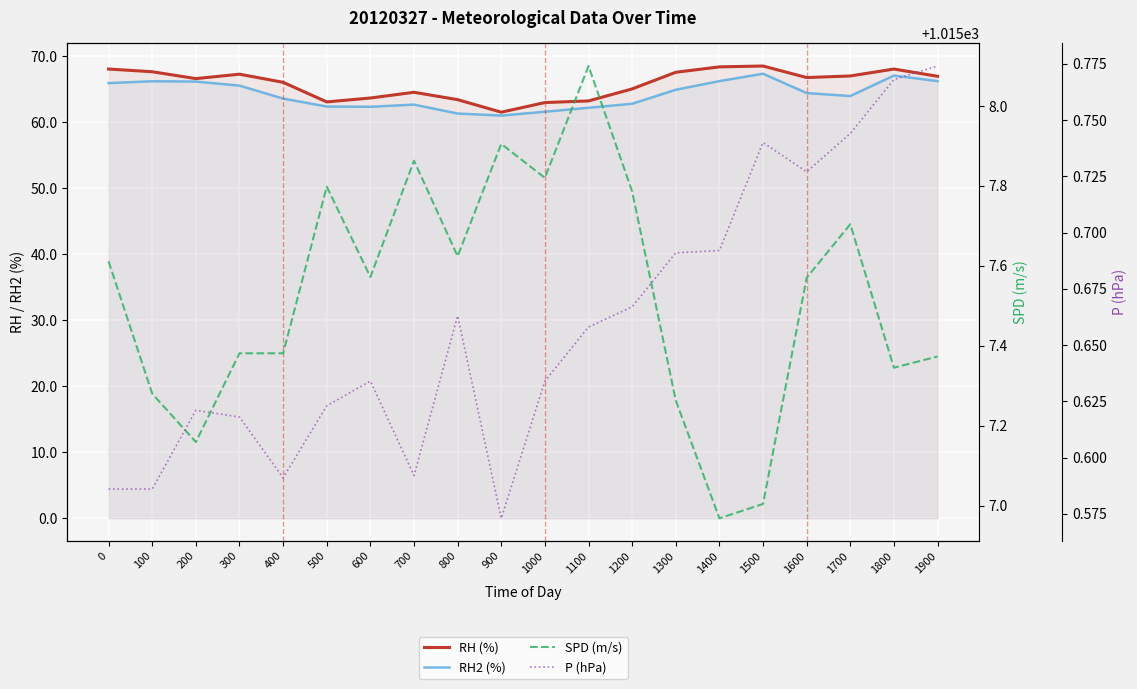

True or false: SPD (m/s) and RH (%) intersect in this chart.

False